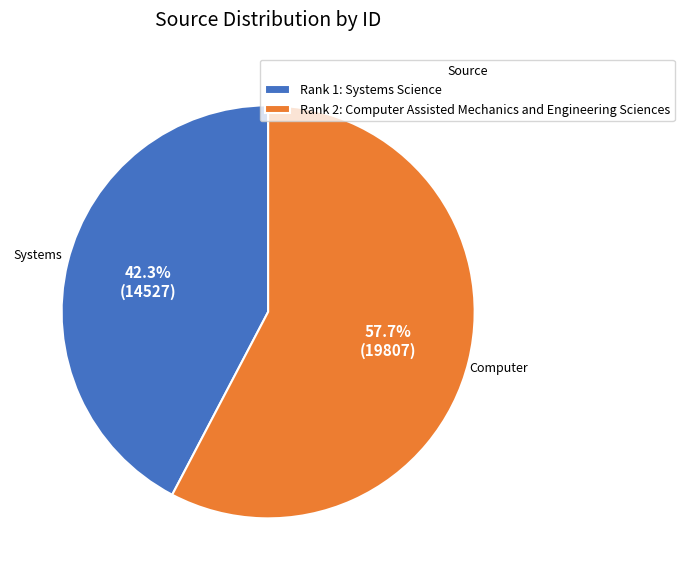

Do Rank 1: Systems Science and Rank 2: Computer Assisted Mechanics and Engineering Sciences together represent more than half of the pie?

Yes